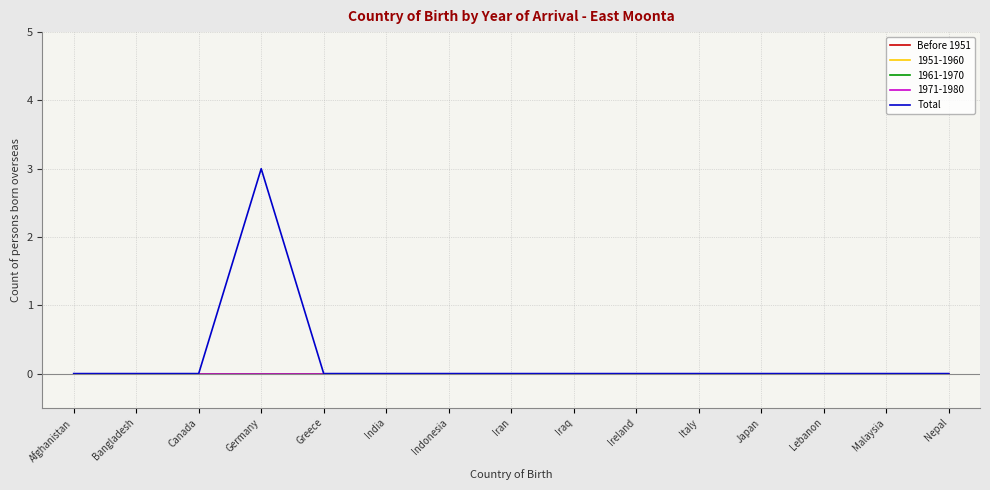

Reading left to right, extract all data points from this chart.

Before 1951: 0	0	0	0	0	0	0	0	0	0	0	0	0	0	0
Total: 0	0	0	3	0	0	0	0	0	0	0	0	0	0	0